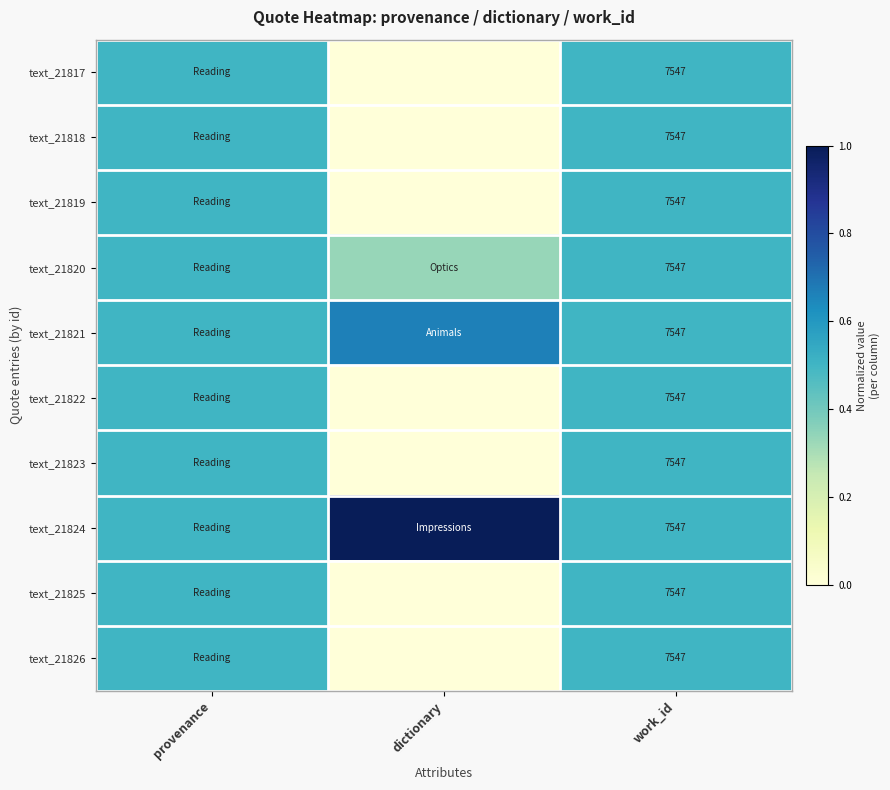

Rank the series by their maximum value, from lowest to highest.

text_21817, text_21818, text_21819, text_21820, text_21822, text_21823, text_21825, text_21826, text_21821, text_21824